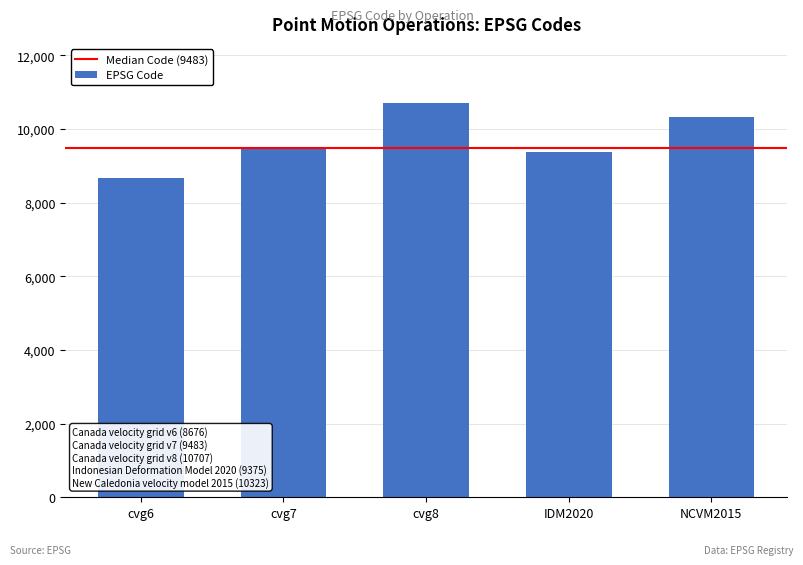

The value at IDM2020 is 13887. True or false?

False